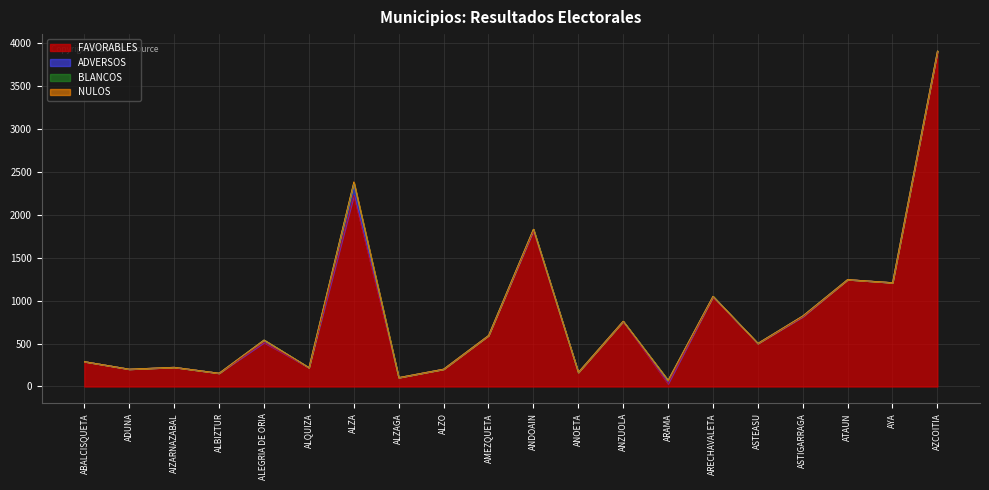

What are all the series names shown in the legend?

FAVORABLES, ADVERSOS, BLANCOS, NULOS